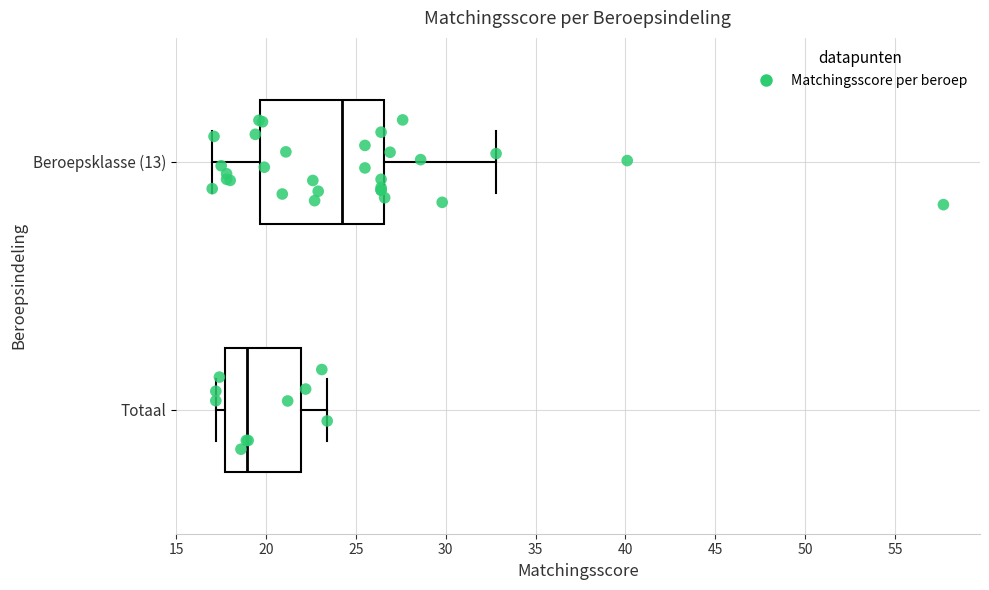

Where is the left edge of the box for Beroepsklasse (13) on the x-axis? The values are not printed on the chart, so give them approximately, as read against the axis.

19.5